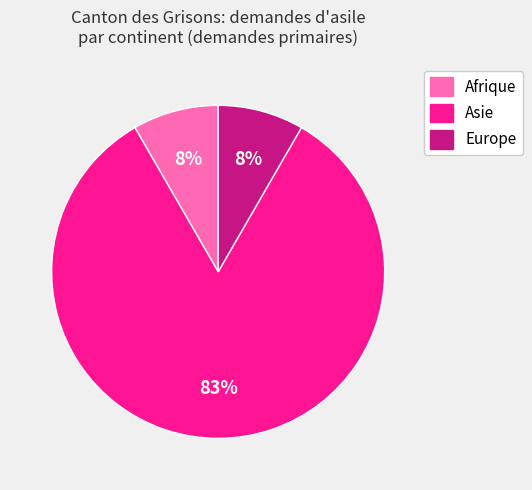

Is there any slice that represents more than half of the pie?

Yes